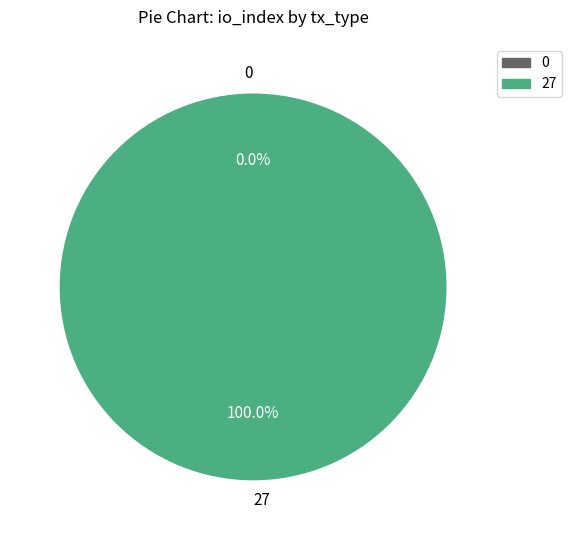

To the nearest percent, what is the average slice percentage?

50%